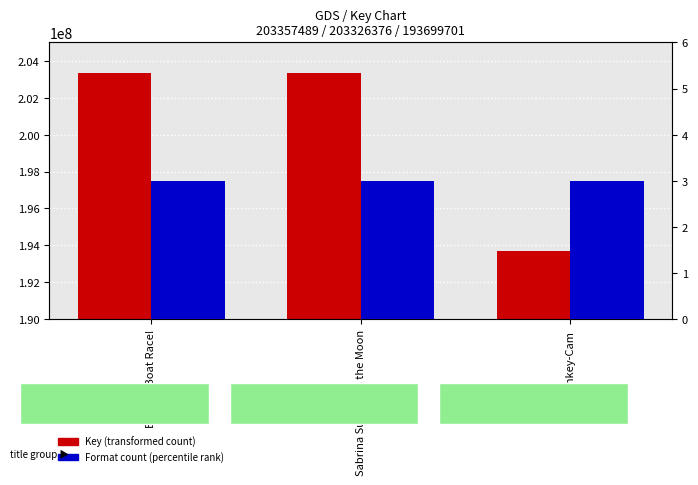

What position from the left is Balloon Boat Race!?

1